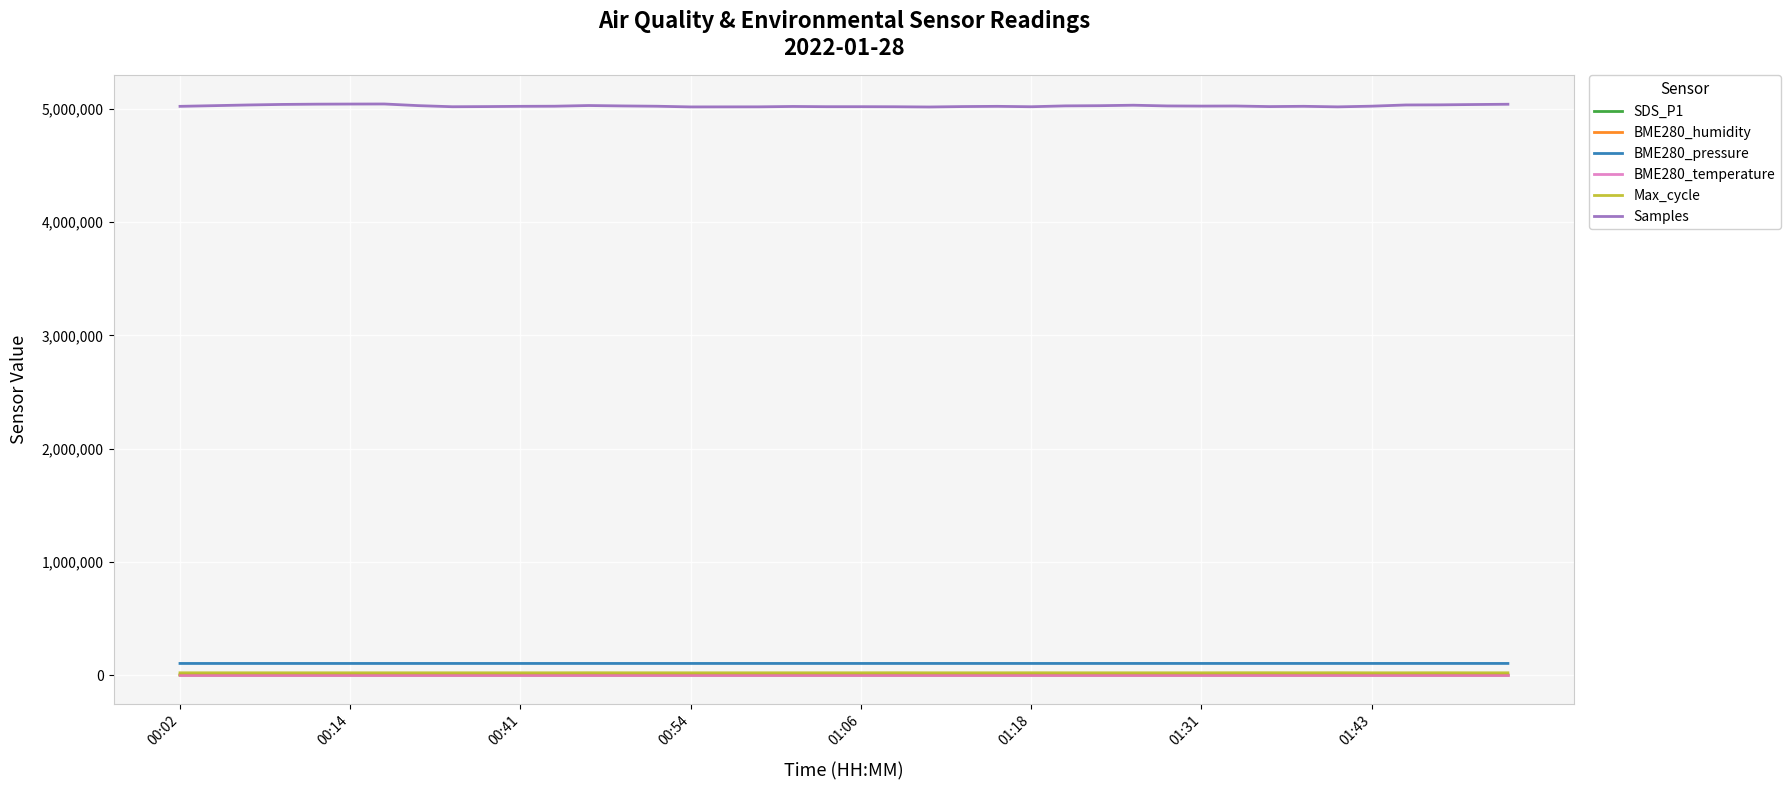

What is the highest value of the Samples series?

5044611.0